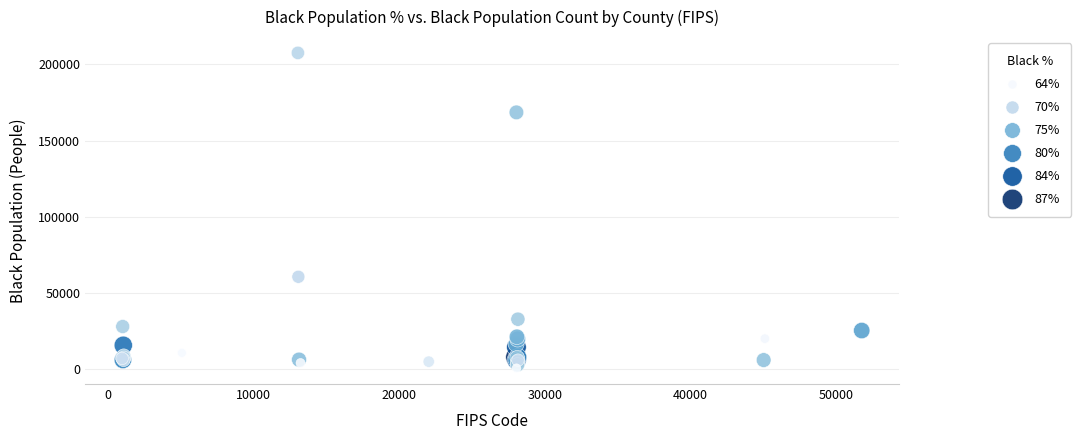

What Y value in the scatter plot is closest to 104145?

60706